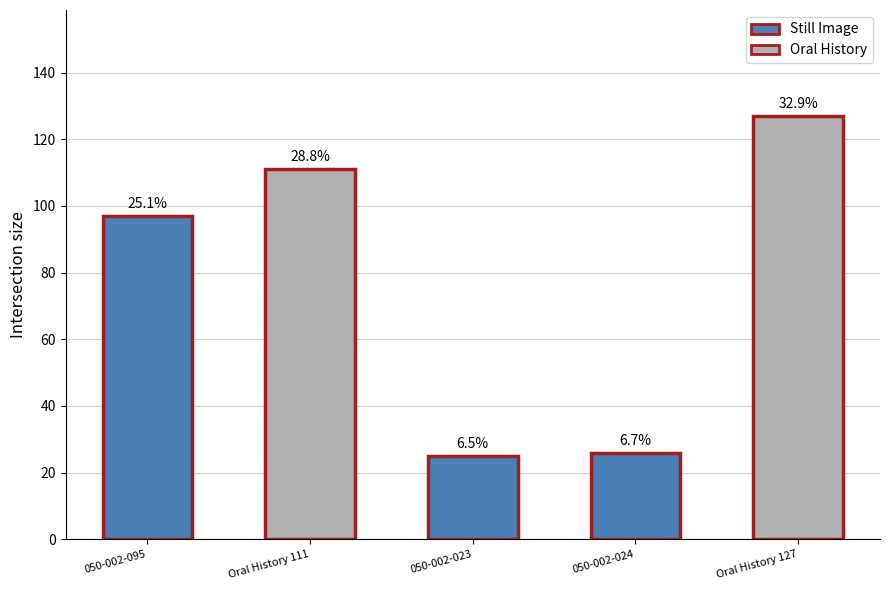

Between Oral History 111 and 050-002-024, which is larger?

Oral History 111